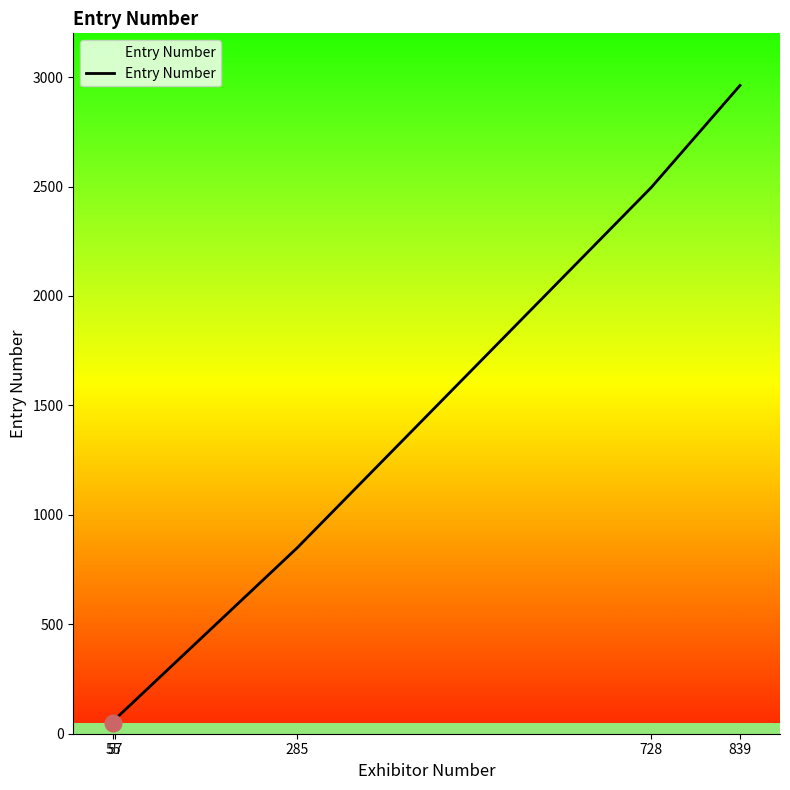

How many lines are shown in the chart?

1